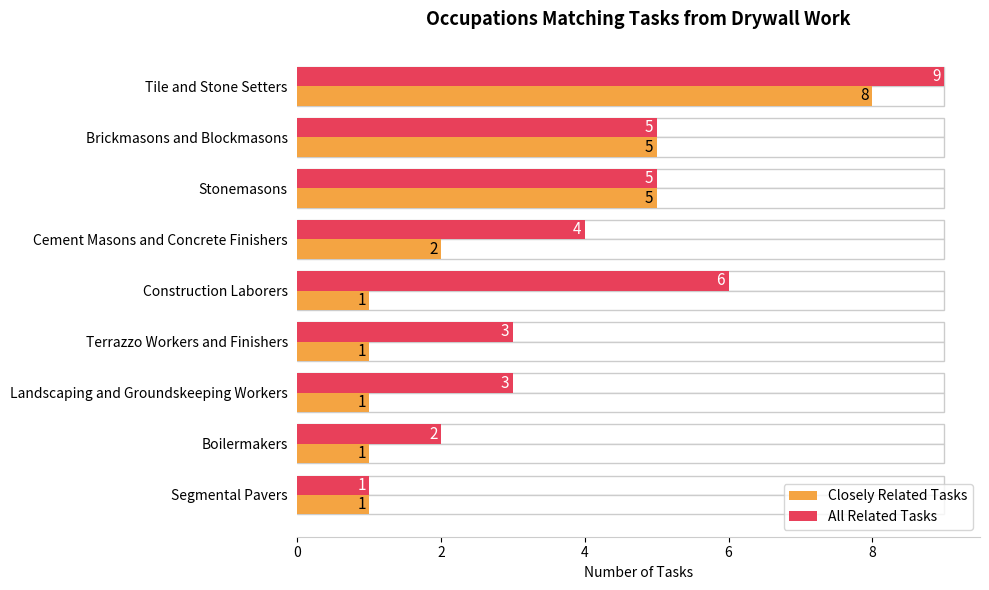

How many data points in All Related Tasks are above 4?

4